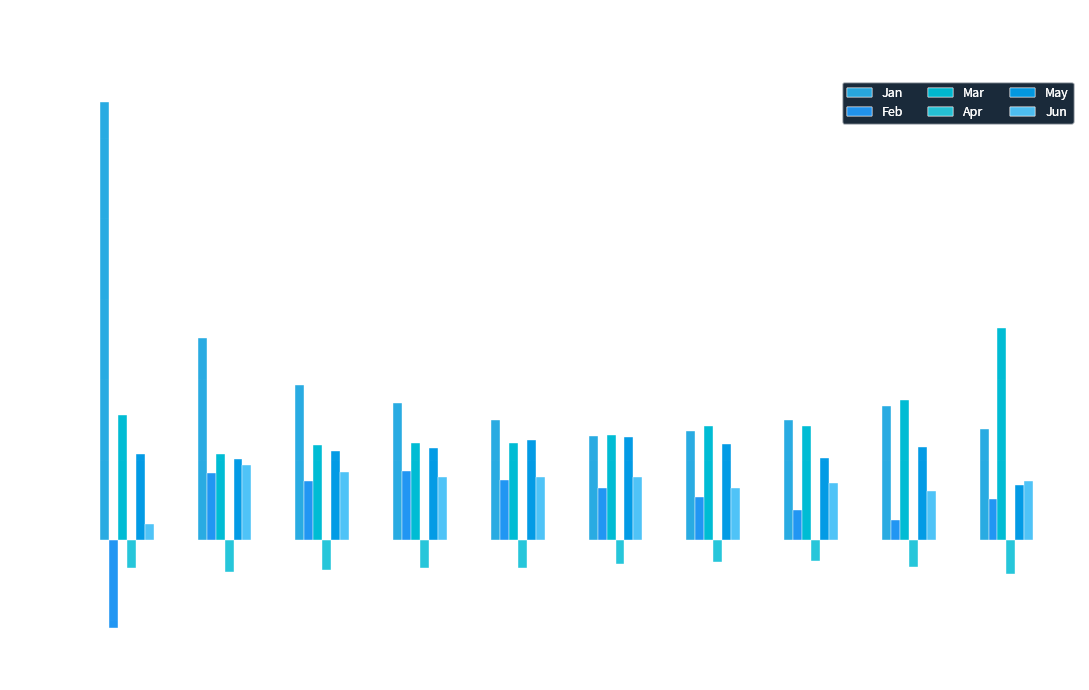

Which category has the highest value in the Feb series?

pct35